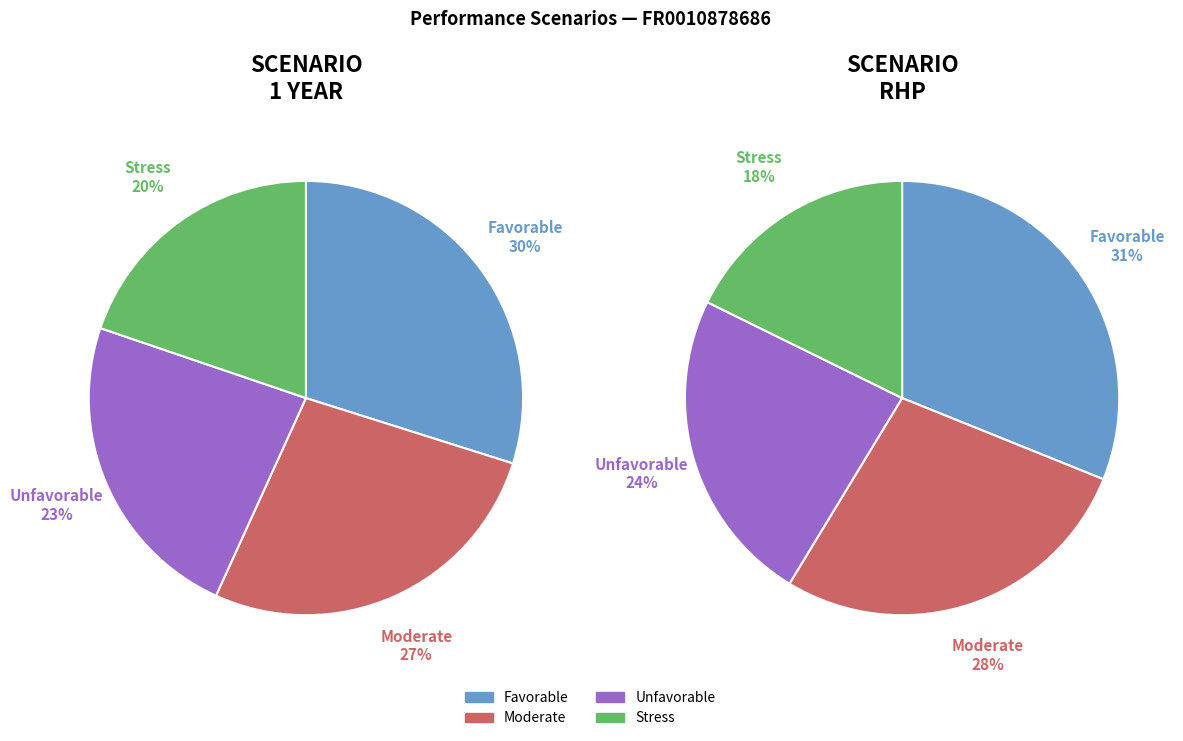

Does 8 represent more than half of the total?

No